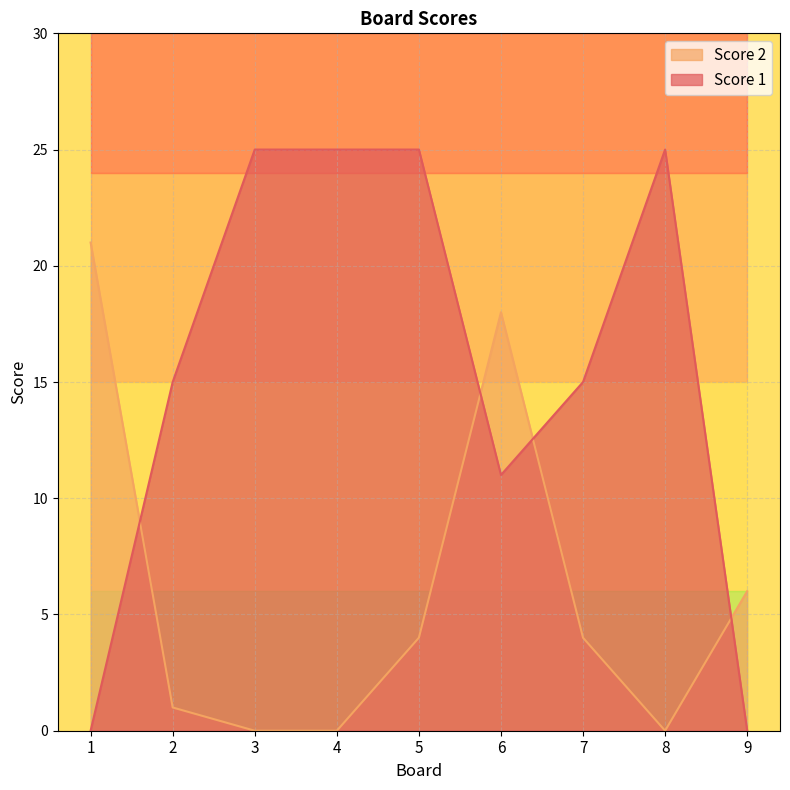

True or false: Score 1 has a value of -14 at 9.

False